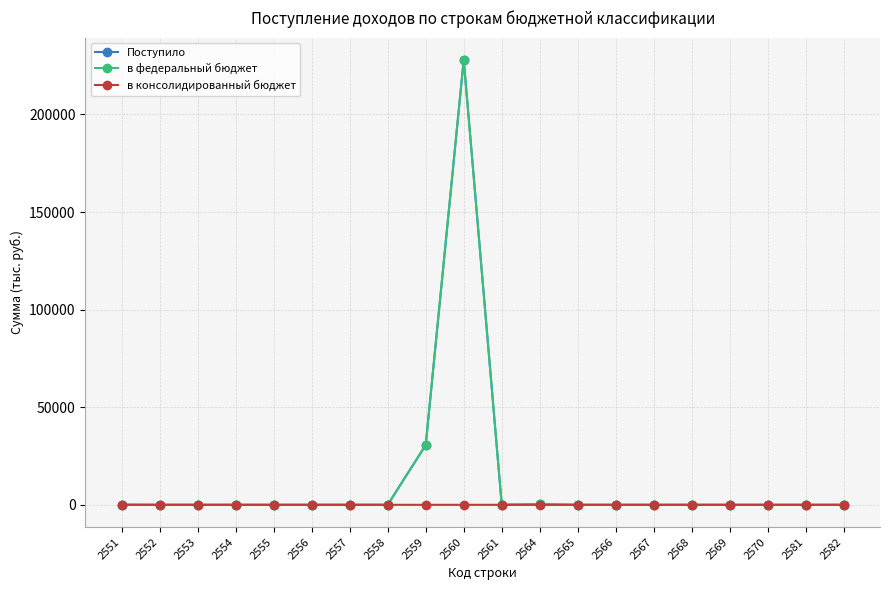

What is the sum of all в консолидированный бюджет values?

16